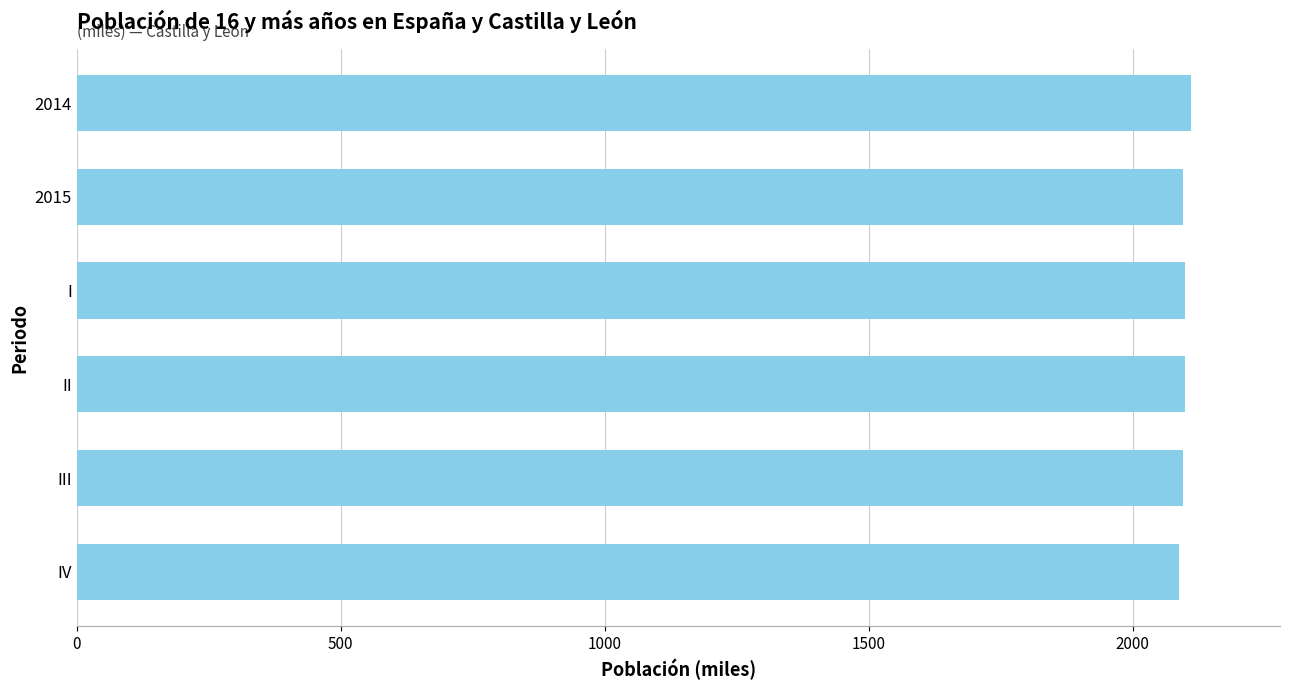

What value does the data have at III?

2095.7